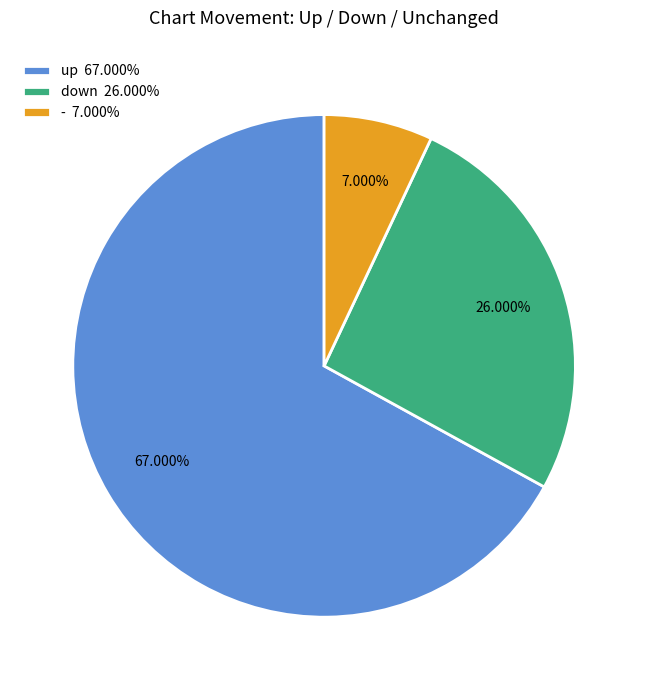

Count the number of slices in the pie.

3